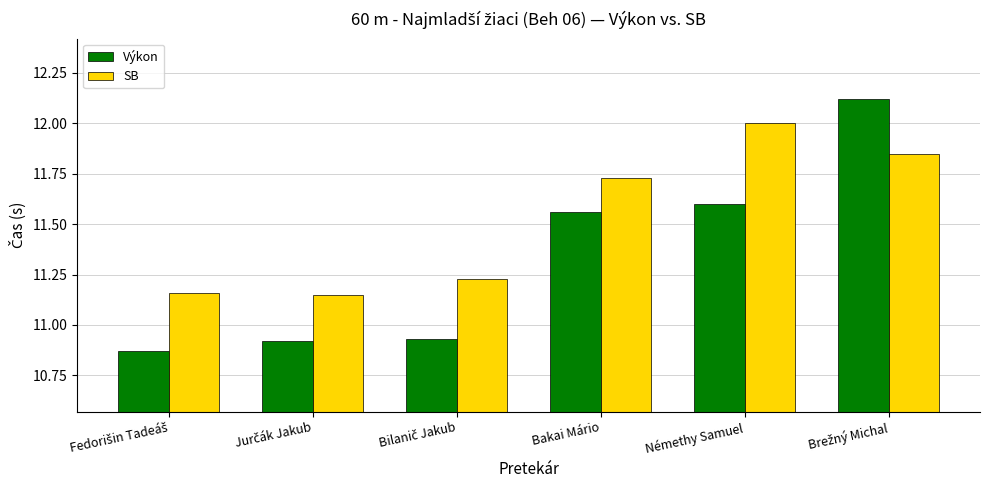

What is the highest value of the SB series?

12.0